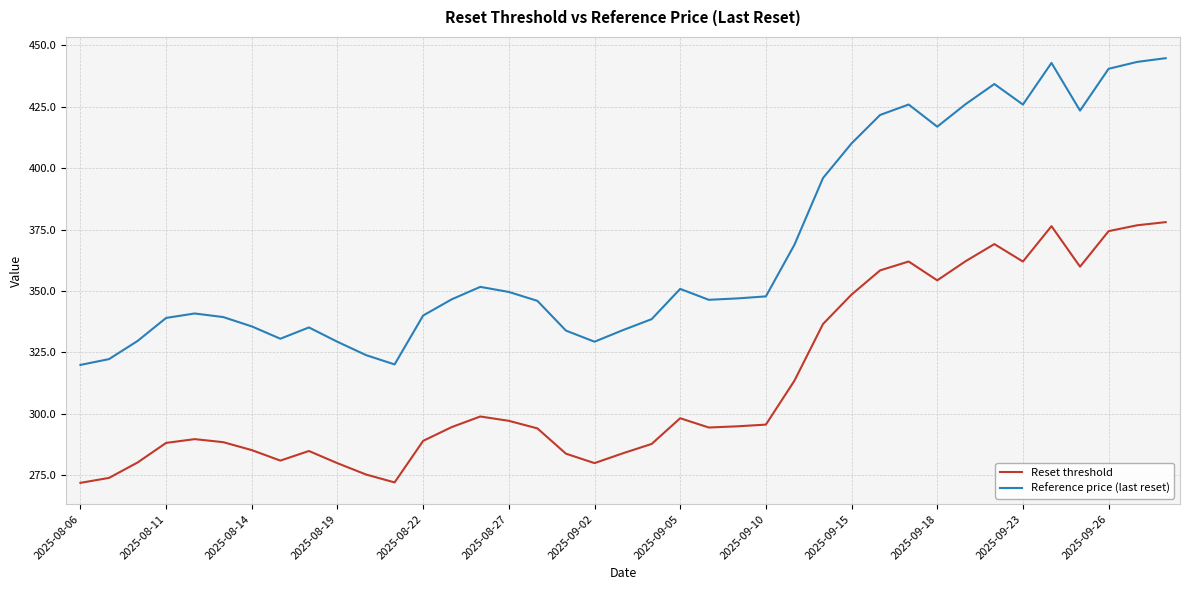

Which series has the widest spread of values?

Reference price (last reset)